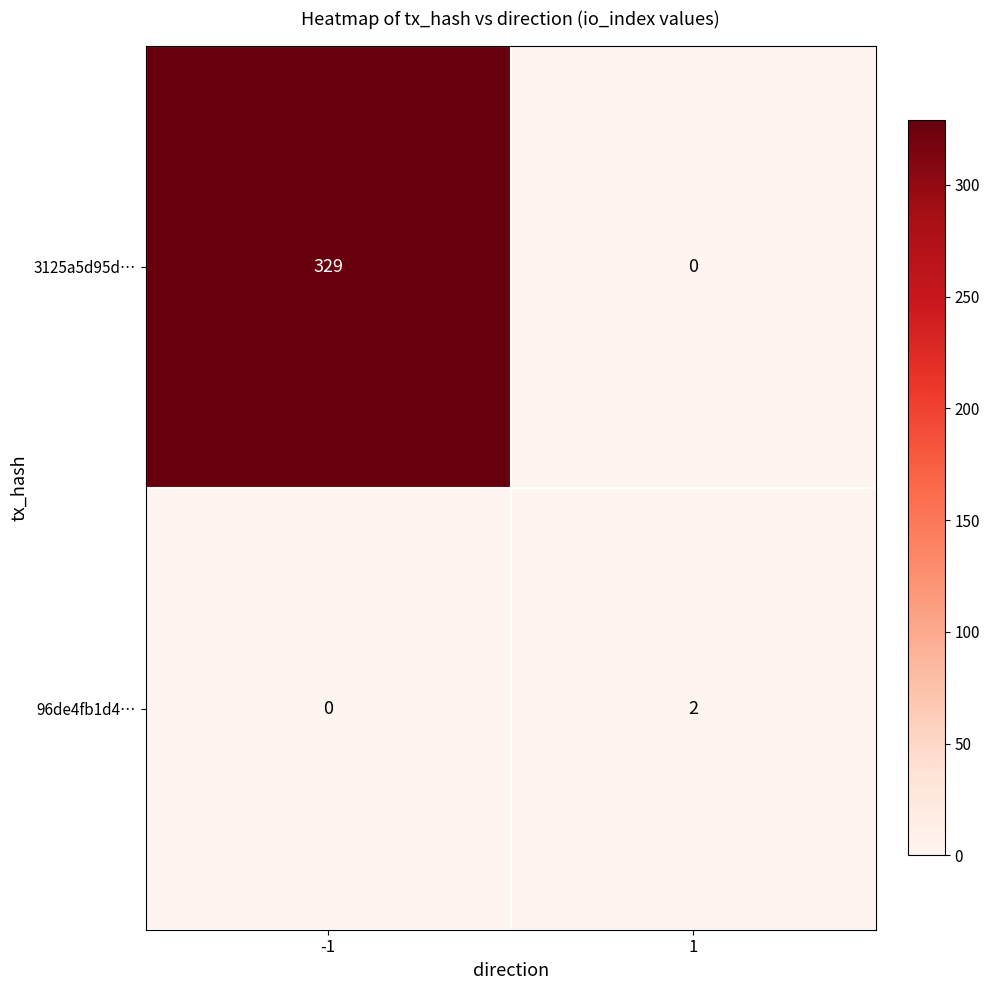

Which series has the largest range (max minus min)?

3125a5d95d…